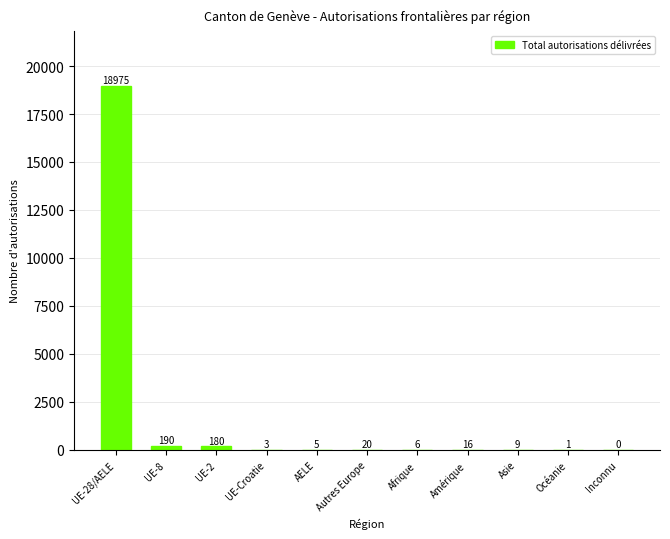

Between UE-28/AELE and AELE, which is larger?

UE-28/AELE